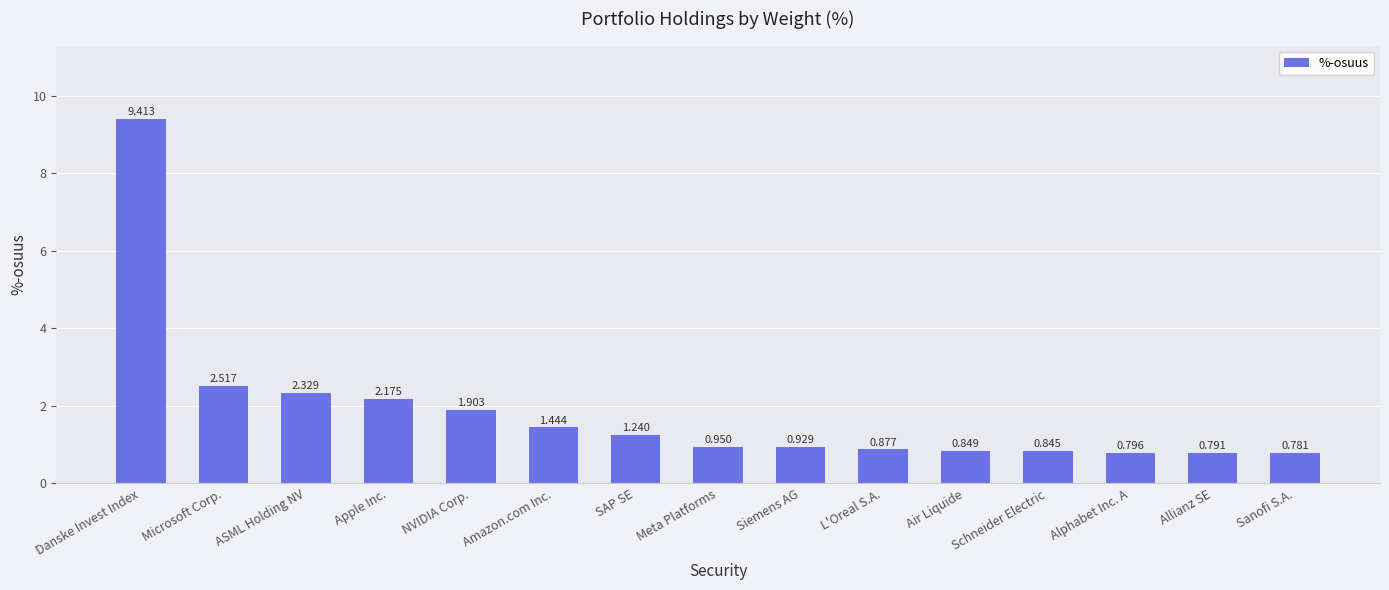

At which category does the chart reach its peak across all series?

Danske Invest Index